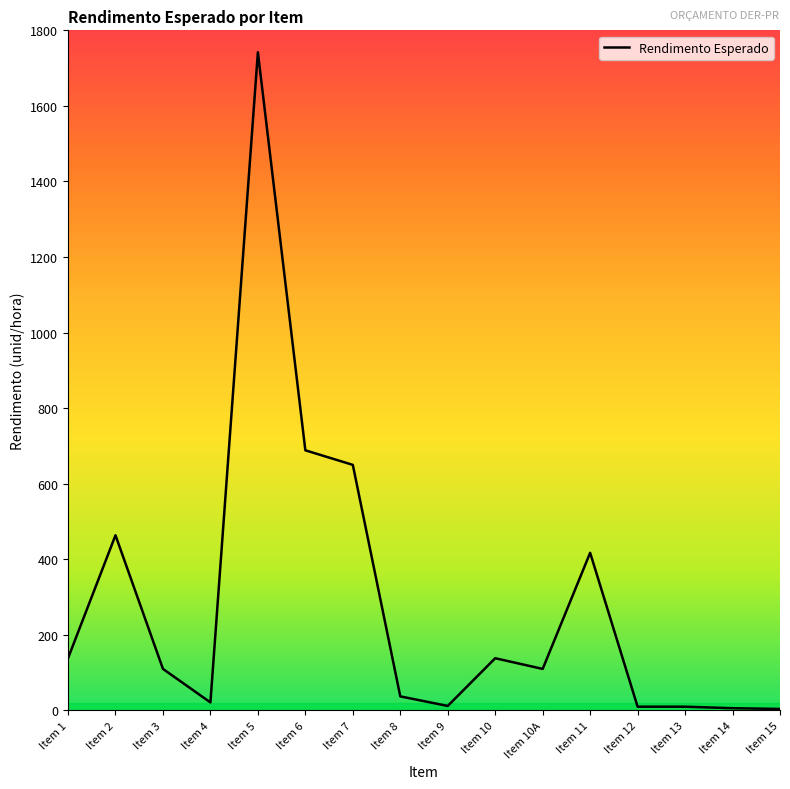

True or false: the data has more than 1 interior local peaks.

True